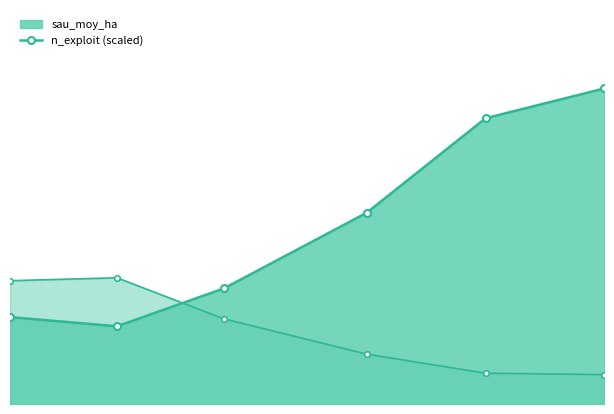

Read the n_exploit value at 2020.

10.3